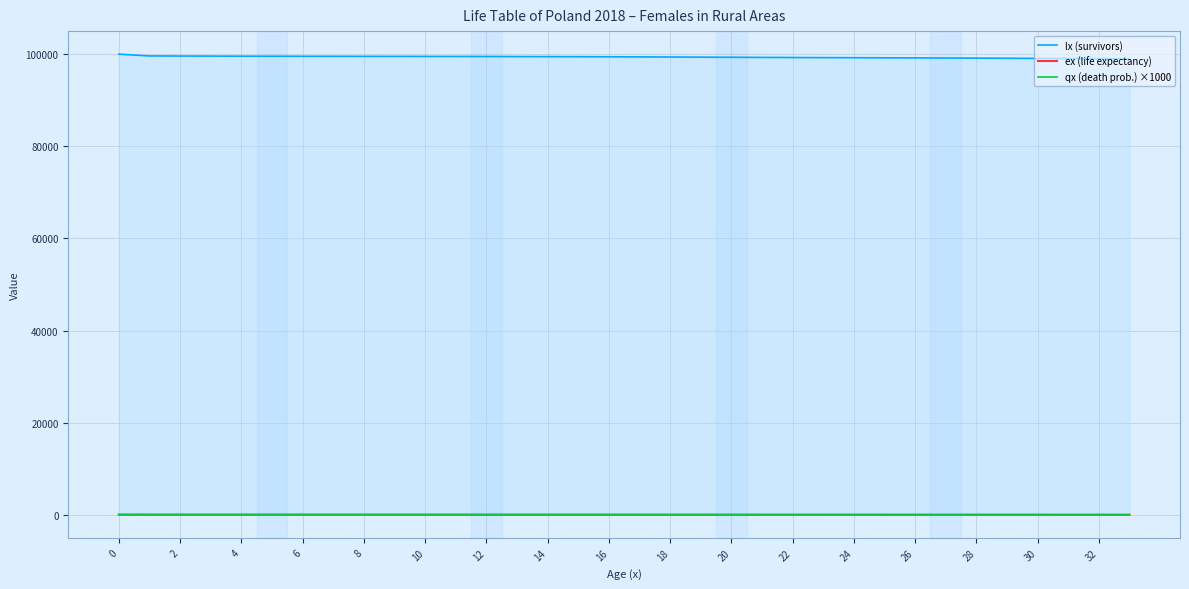

What value does the lx (survivors) series have at 33?

98979.0